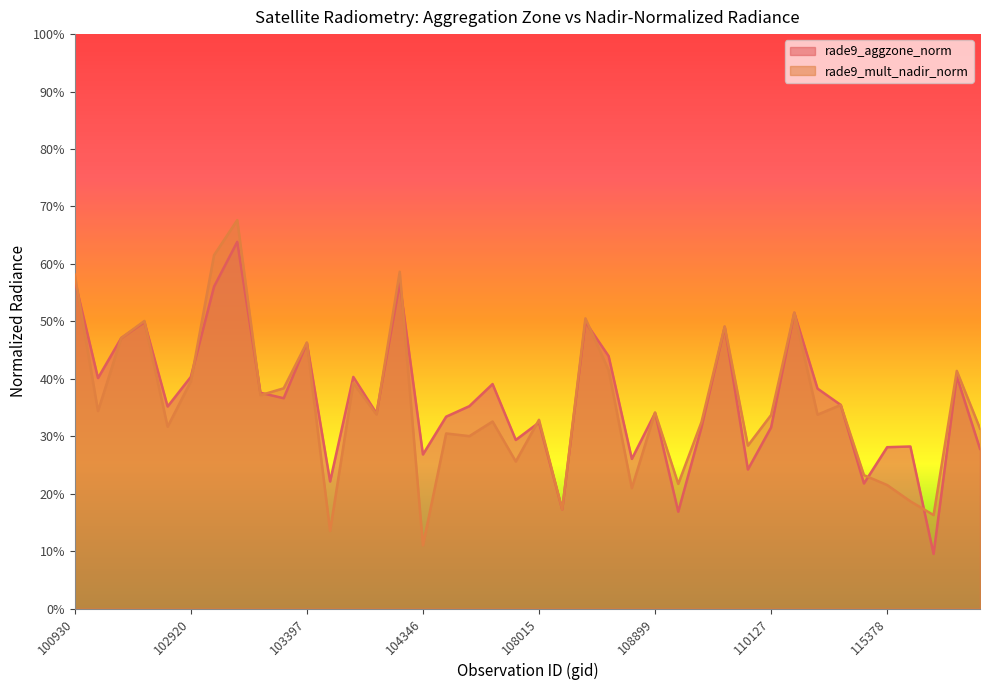

What is the difference between the rade9_aggzone_norm values at 115378 and 115265?

0.1